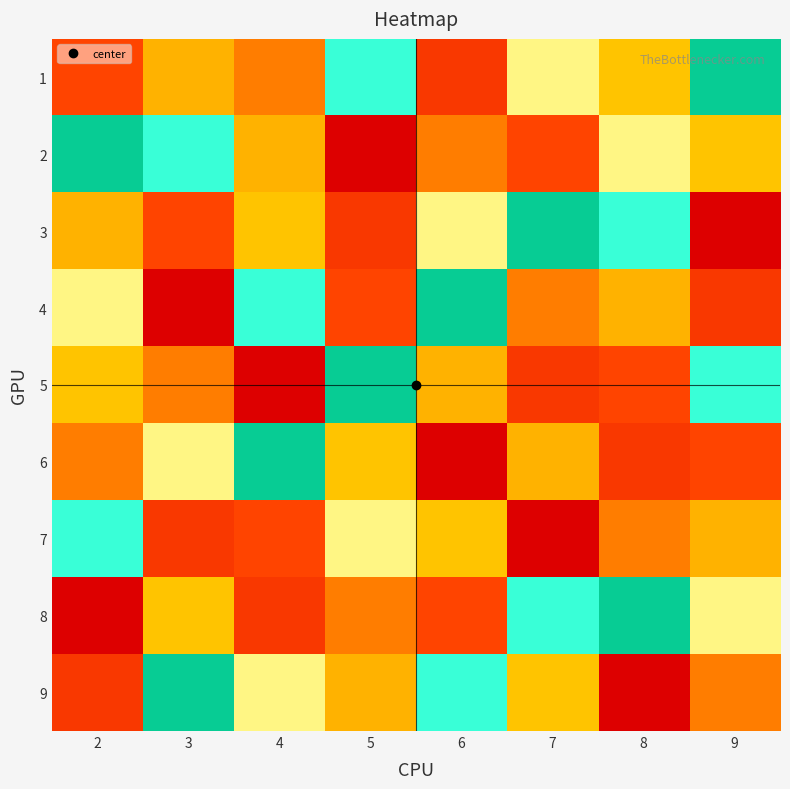

Which has a higher value, 6 or 9?

9